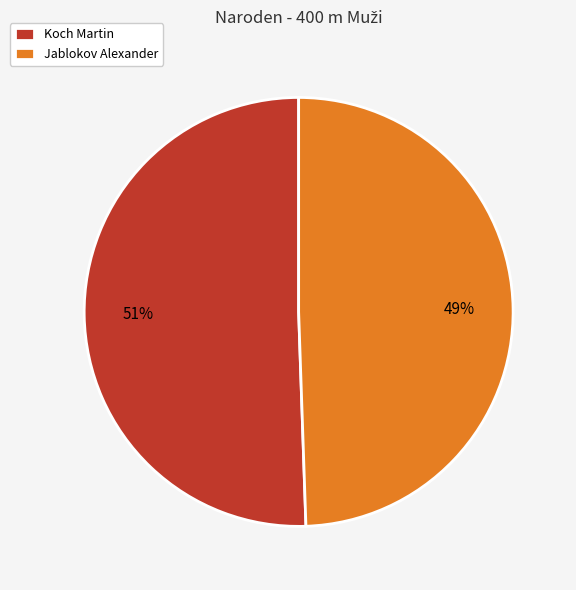

Is it true that Jablokov Alexander is 49% of the pie?

True